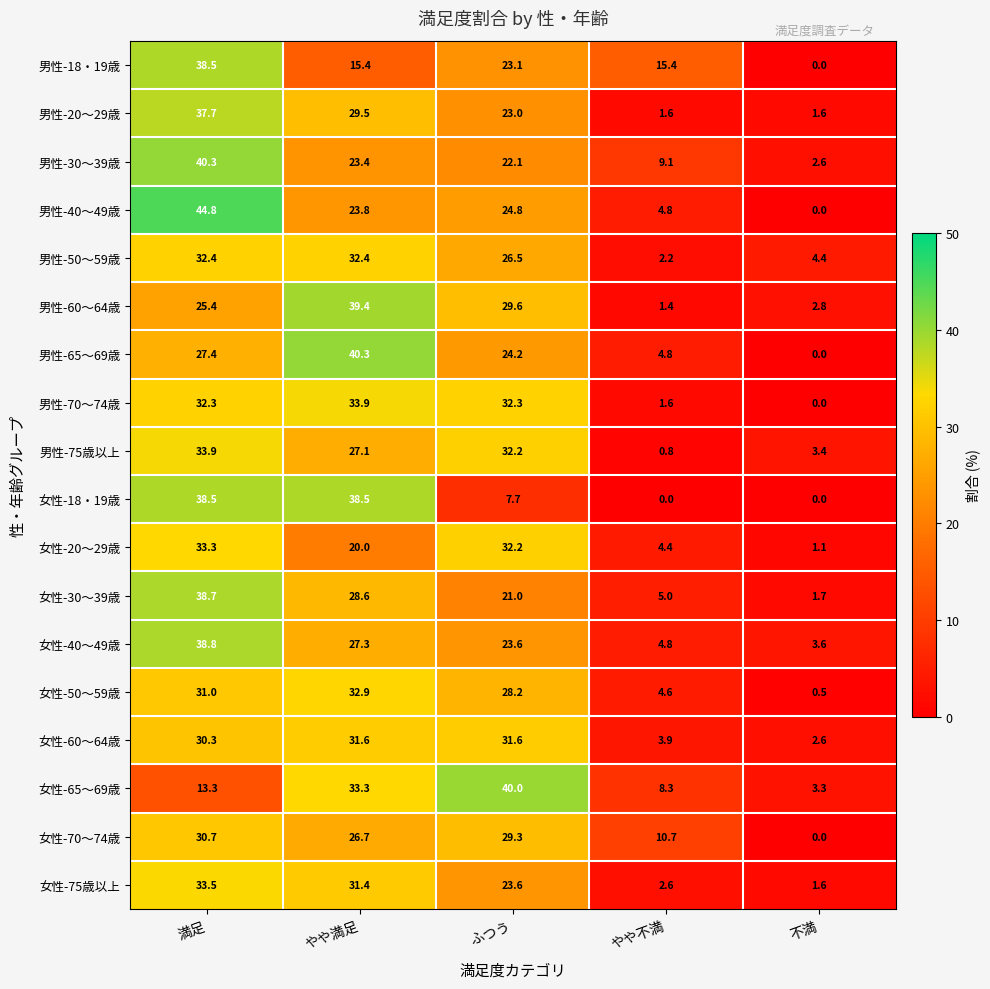

Which series has the largest total across all categories?

男性-70～74歳